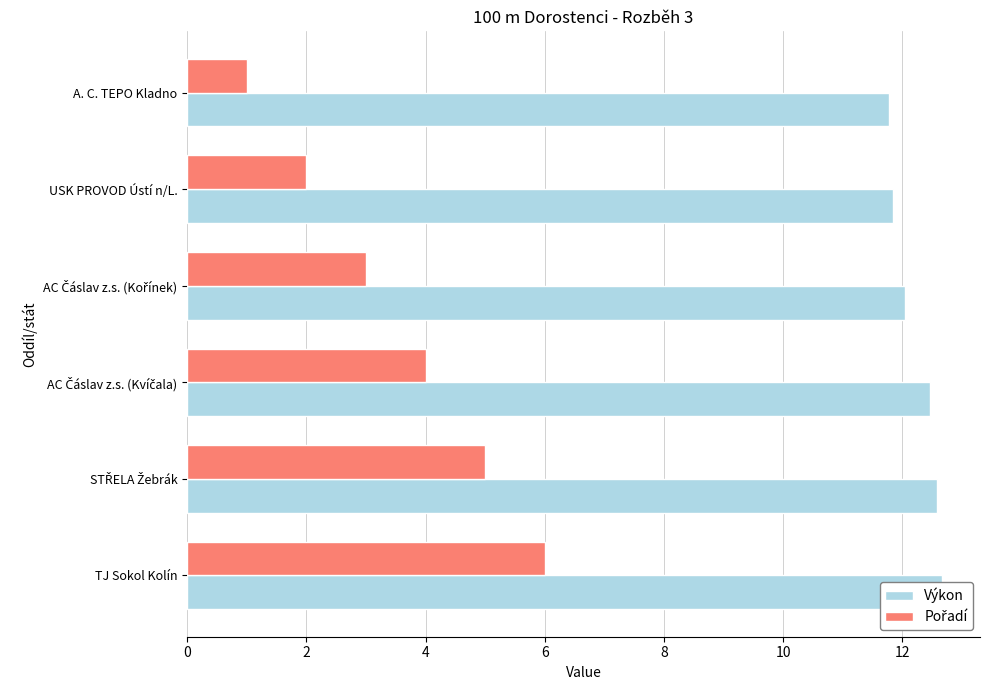

What is the sum of all Pořadí values?

21.0